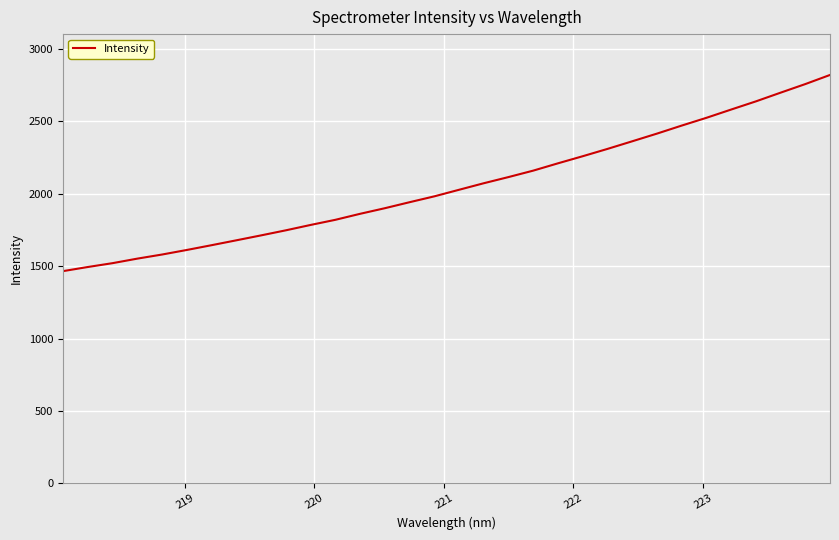

Count the number of values greater than 2027.

16